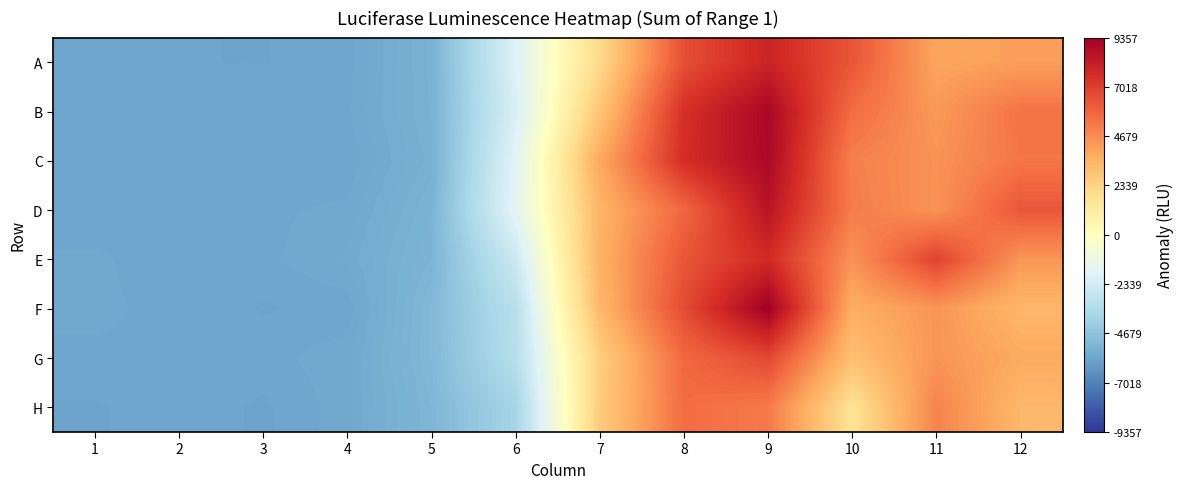

Between 12 and 9, which is larger?

9